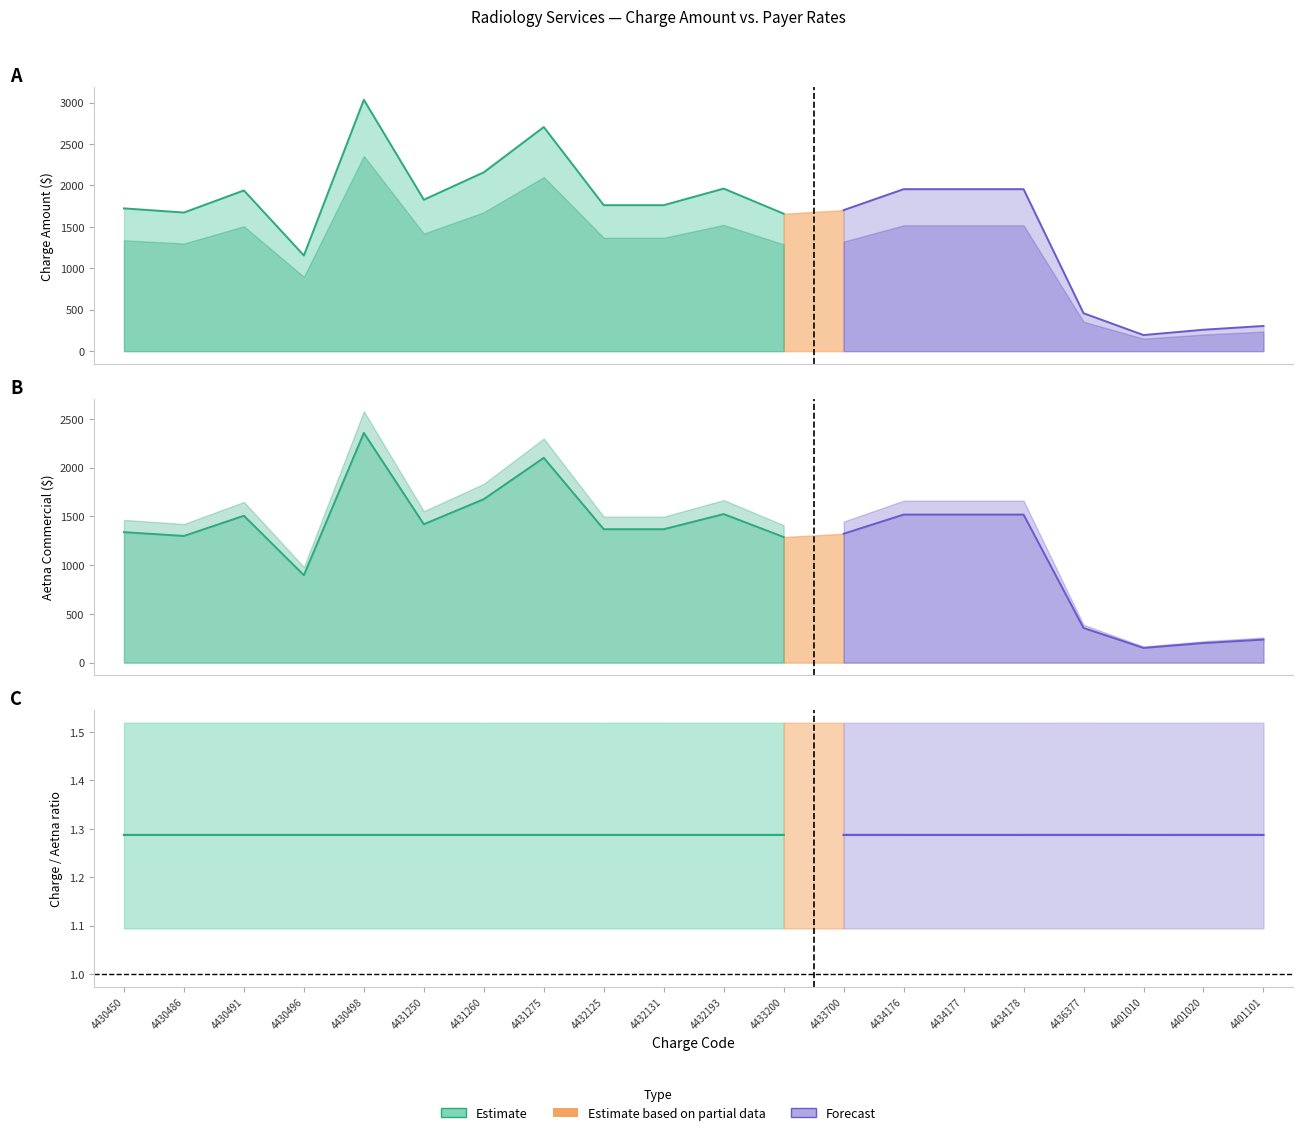

Between 4401101 and 4430498, which is larger?

4430498